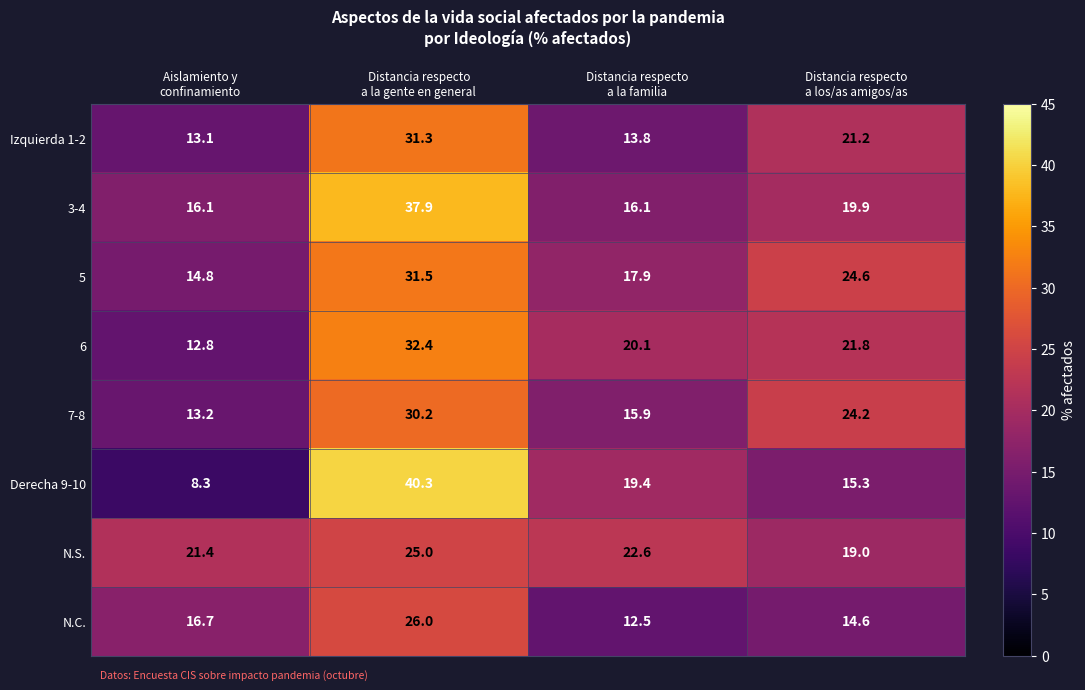

What is the difference between the second highest and minimum values in the 7-8 series?

11.0